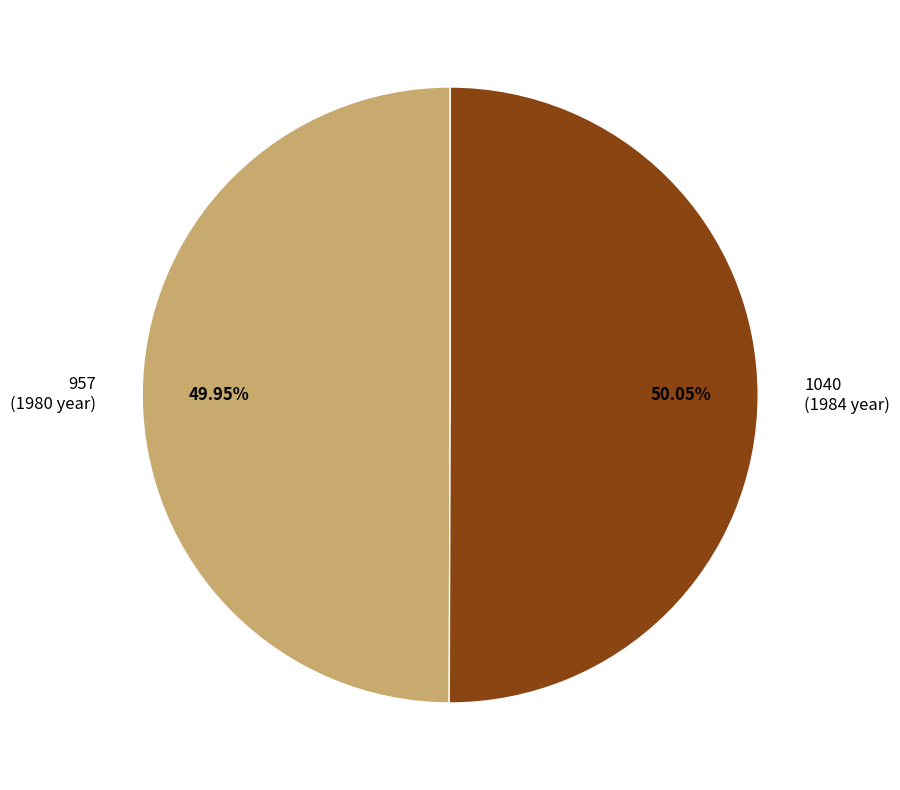

What is the ratio of the value at 957 to the value at 1040?

1.0